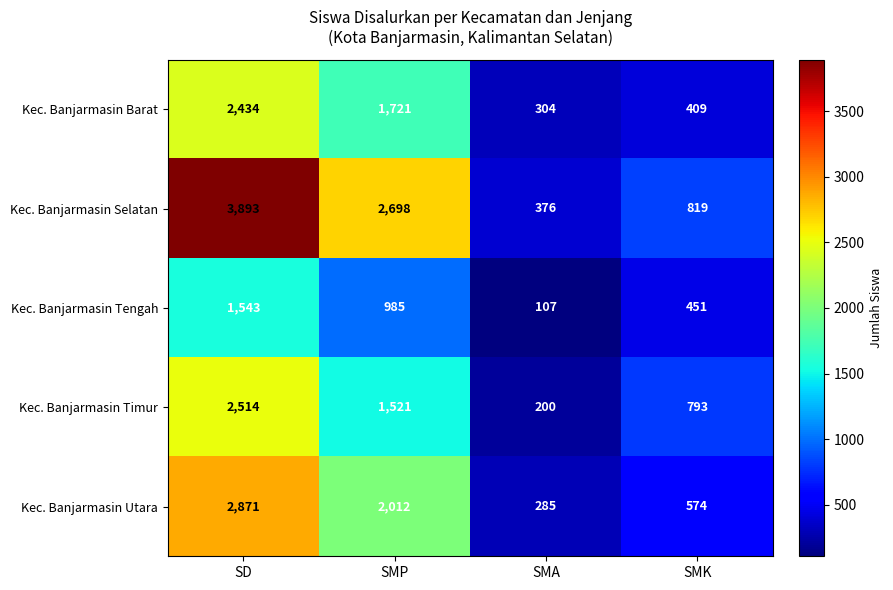

At which label does Kec. Banjarmasin Barat first exceed 1721?

SD